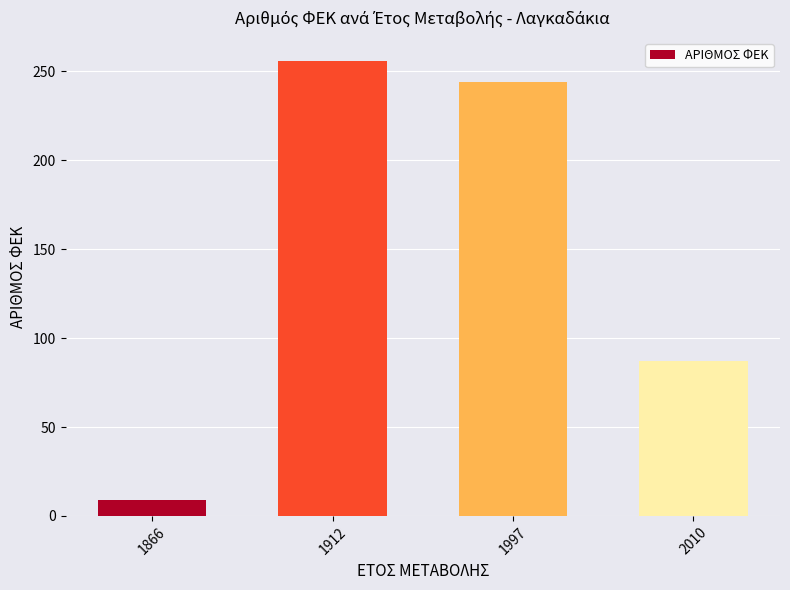

Approximately how many times larger is the value at 2010 compared to 1866?

9.7